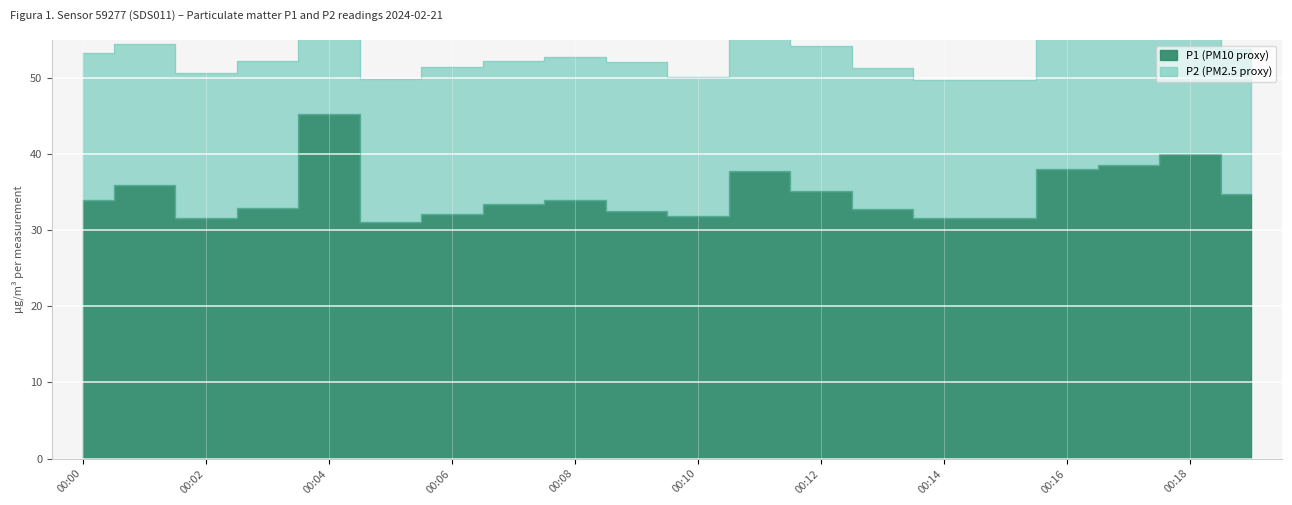

Which label corresponds to the largest value in the chart?

00:04